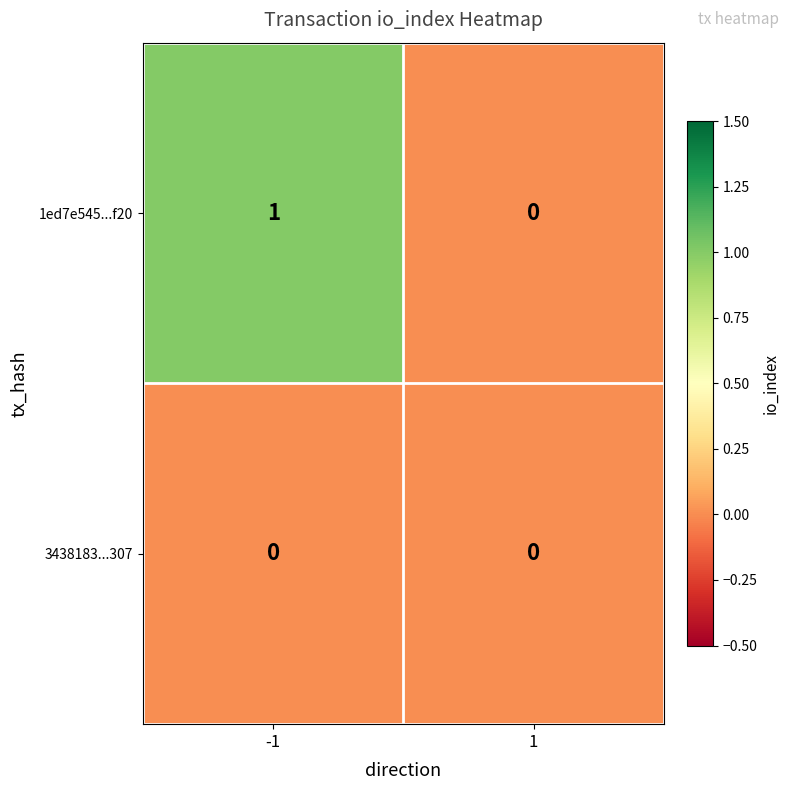

Which series has the largest total across all categories?

1ed7e545...f20